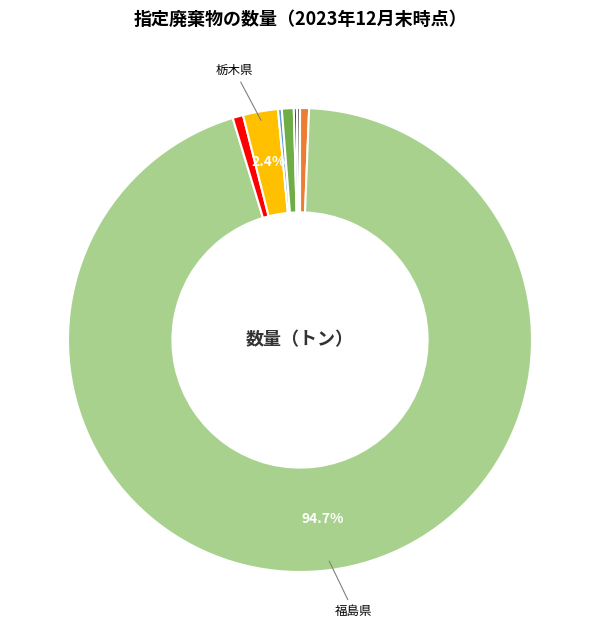

Does any single category account for the majority?

Yes